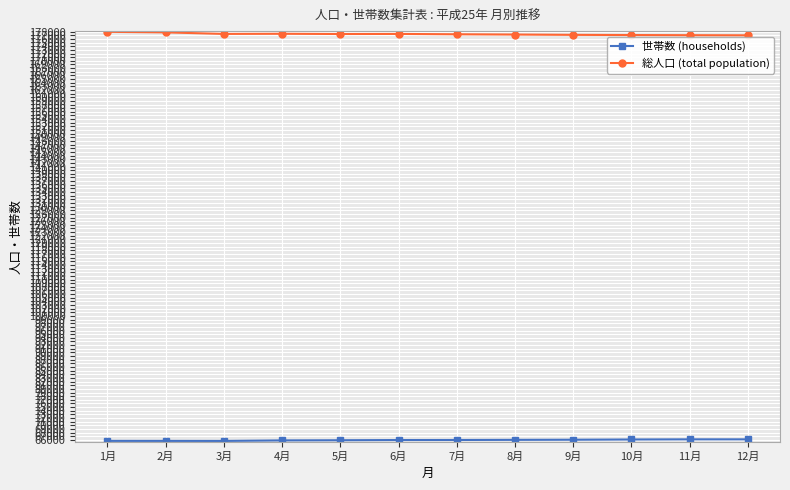

What is the maximum value shown in the chart?

177949